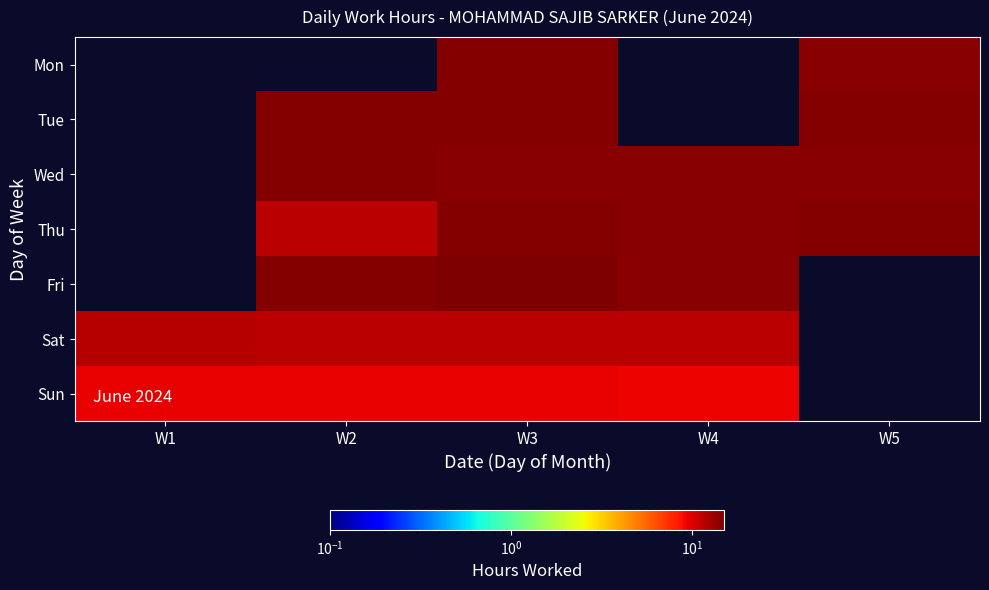

Rank the series at W3 from highest to lowest value.

Fri, Thu, Tue, Mon, Wed, Sat, Sun